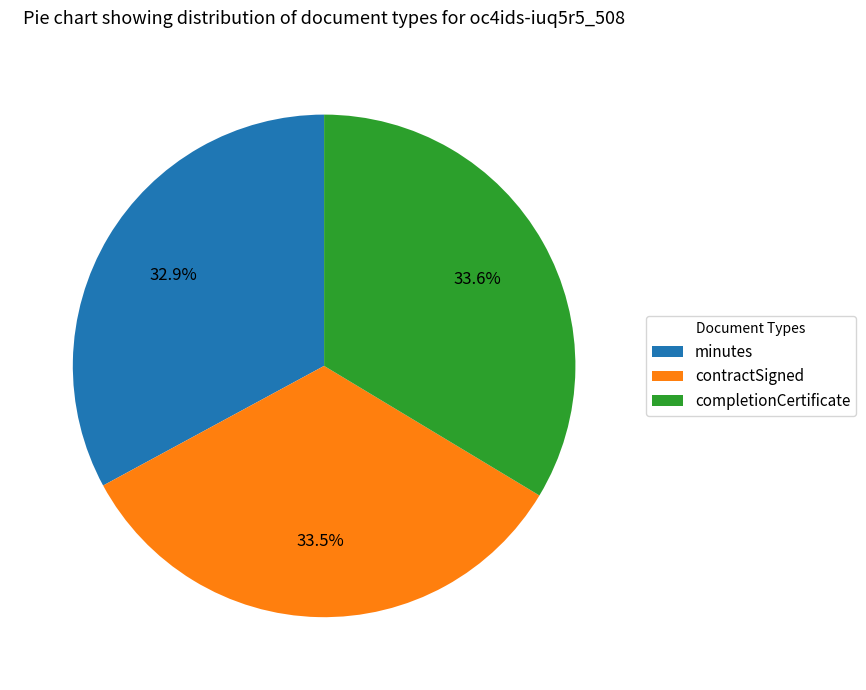

How many slices are in this pie chart?

3